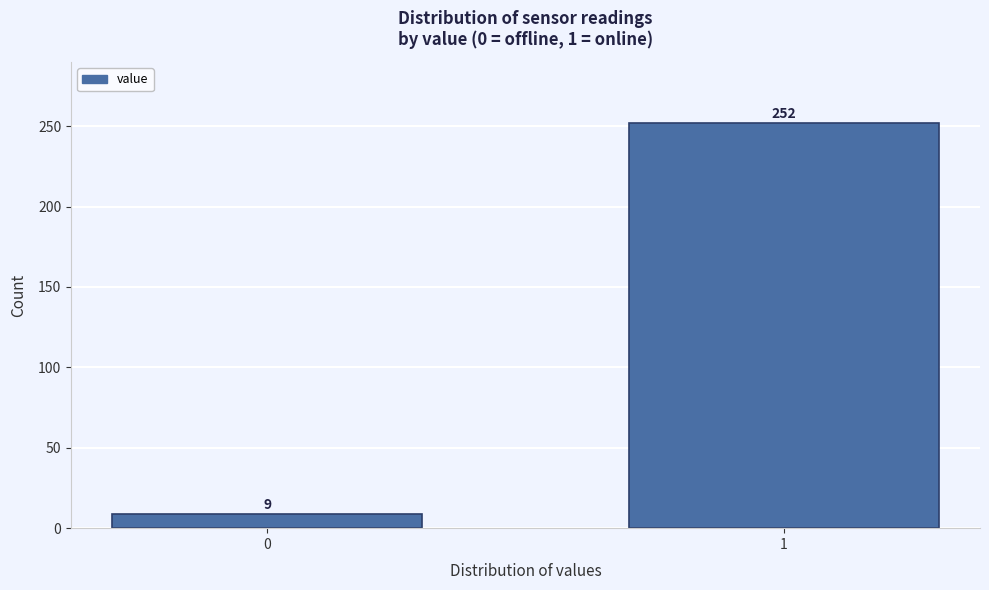

Reading right to left, list all the values displayed in this chart.

1=252	0=9